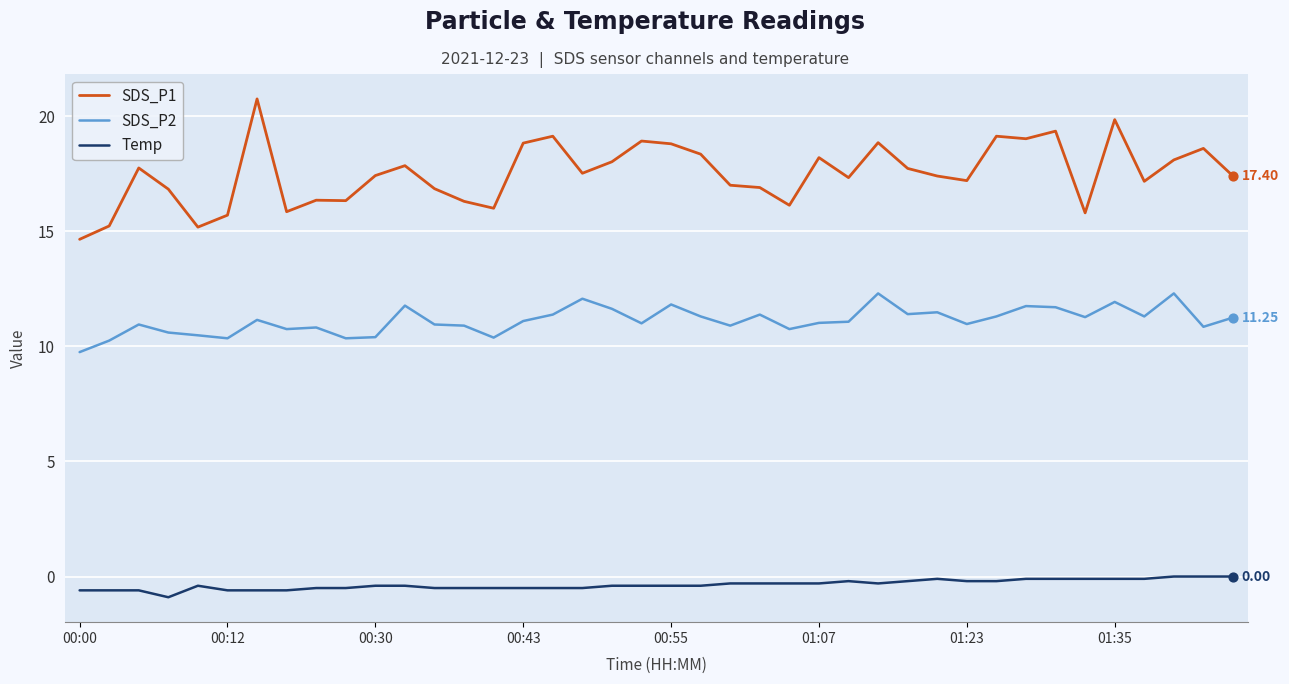

At how many categories does at least one series exceed 14?

40